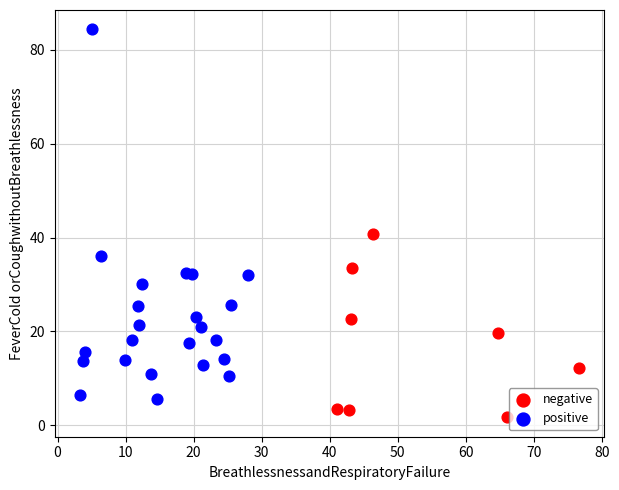

Which series contains the lowest Y value?

negative